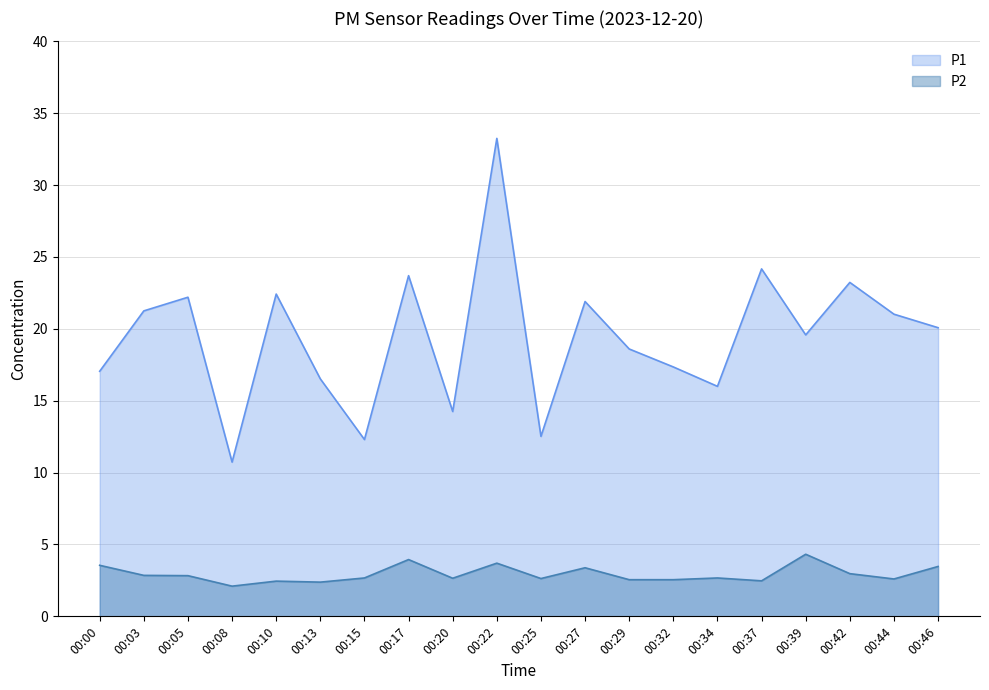

True or false: P2 and P1 cross at least once.

False